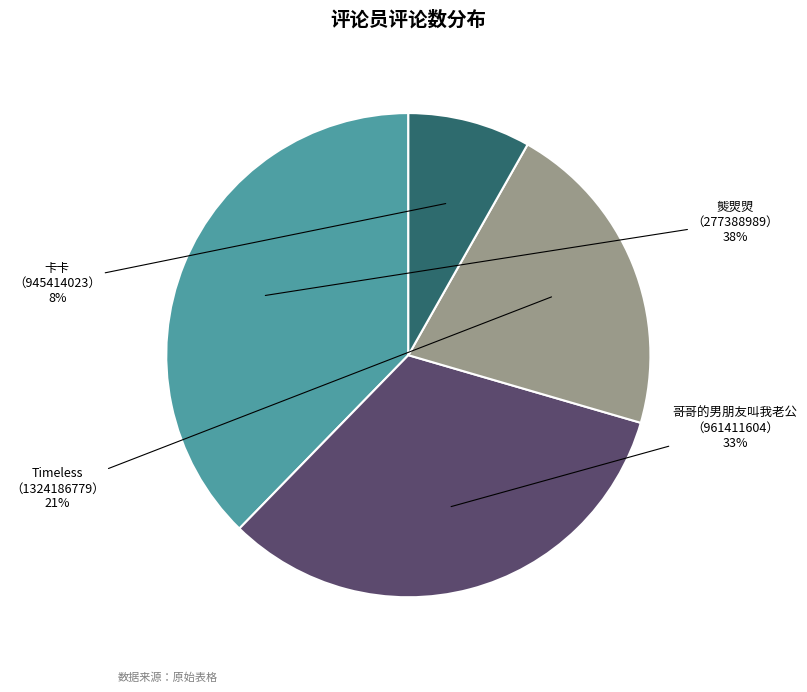

To the nearest percent, what is the average slice percentage?

25%